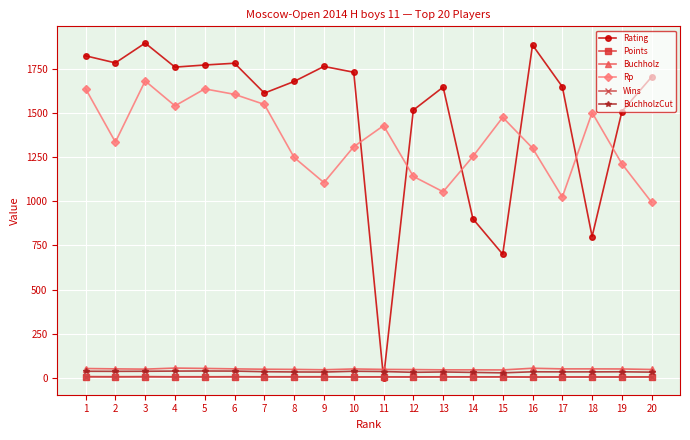

What is the value of the BuchholzCut point at the 9th from the left?

33.5